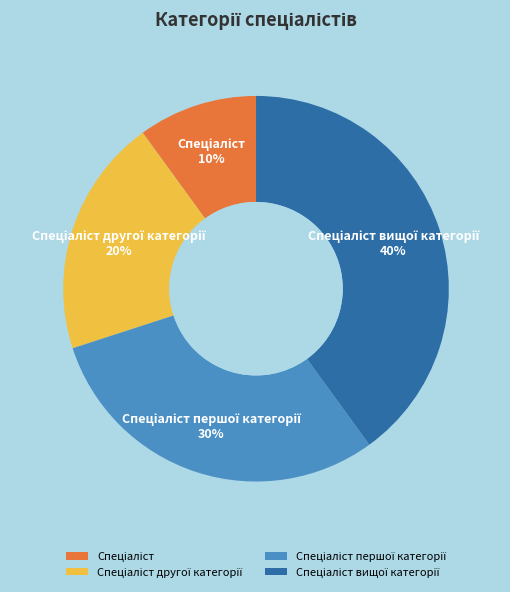

Does any single category account for the majority?

No